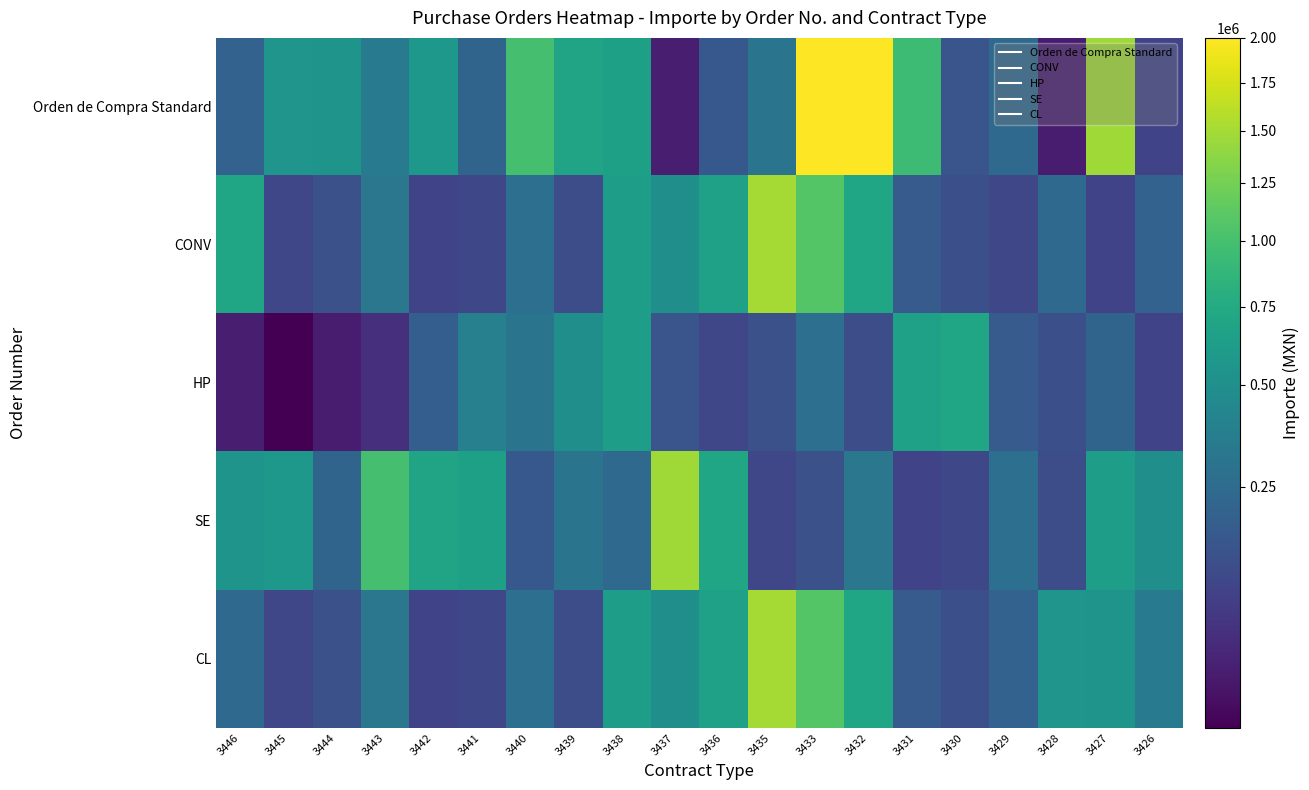

At which category is the sum across all series the highest?

3433